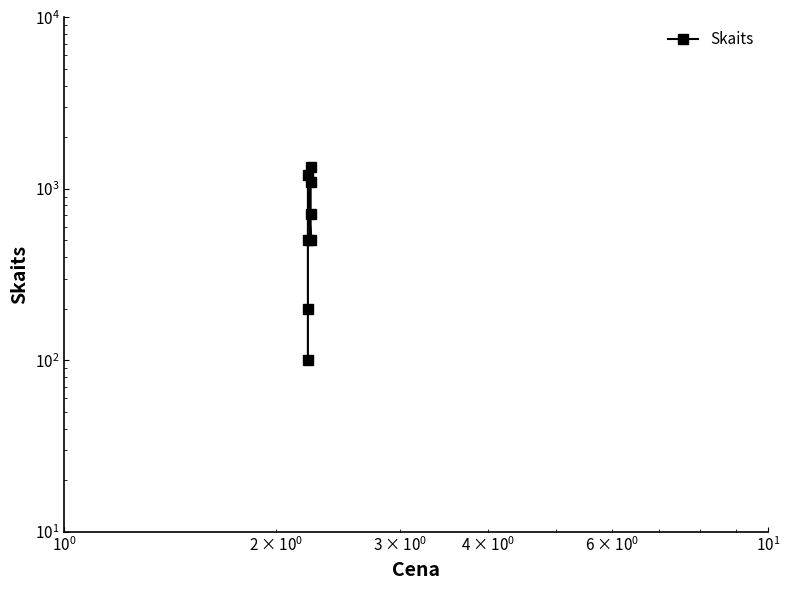

Between $\mathdefault{10^{0}}$ and $\mathdefault{10^{1}}$, which is larger?

$\mathdefault{10^{1}}$